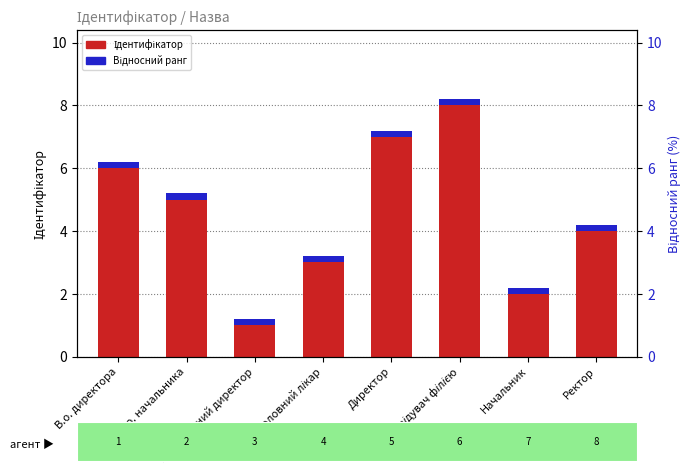

True or false: Ідентифікатор has a value of 6.0 at В.о. директора.

True